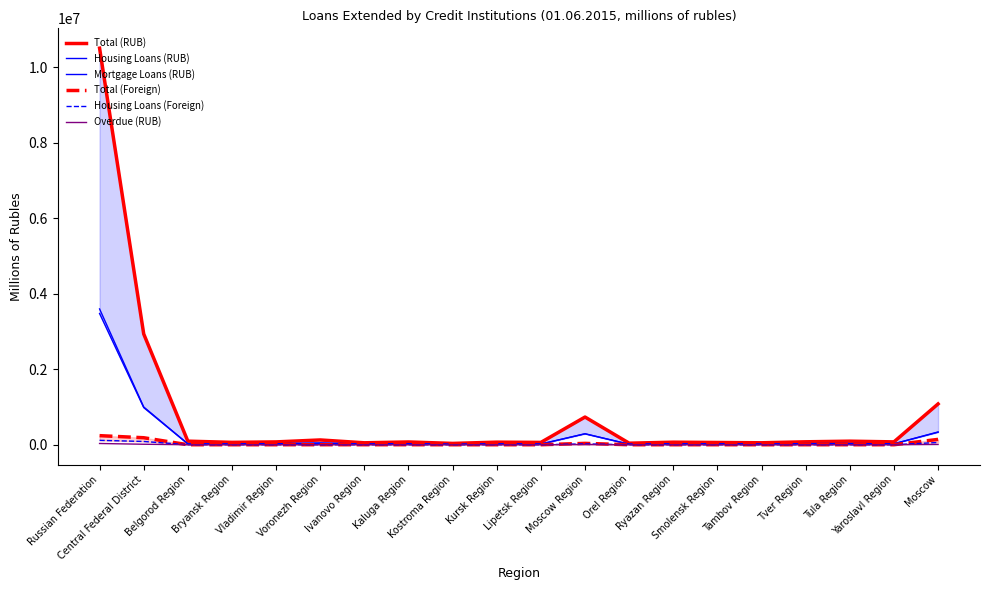

What is the sum of all Total (Foreign) values?

611644